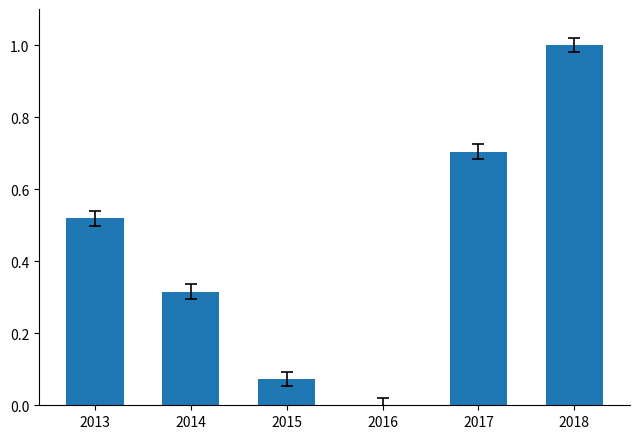

What is the change in value from 2014 to 2015?

-0.2